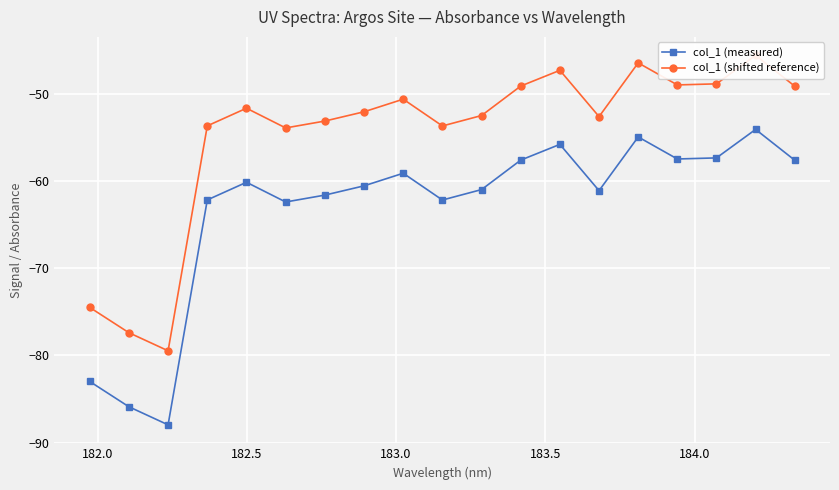

Is this an area chart (filled region under the line)?

No